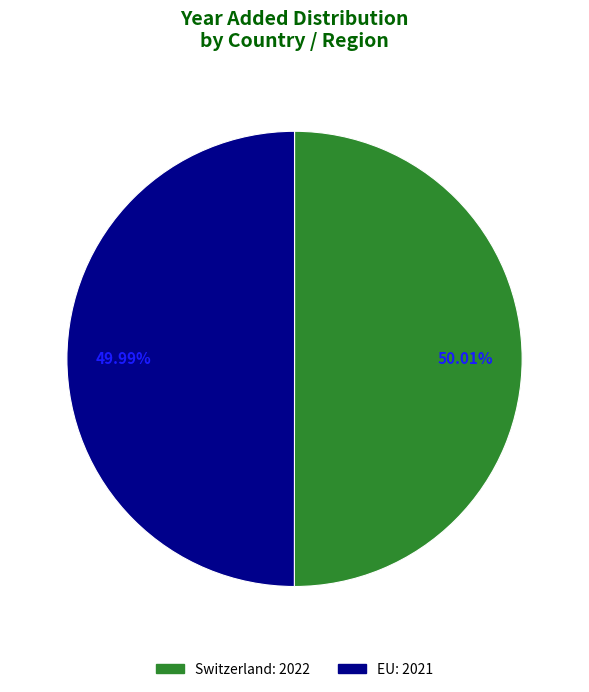

Count the number of slices in the pie.

2